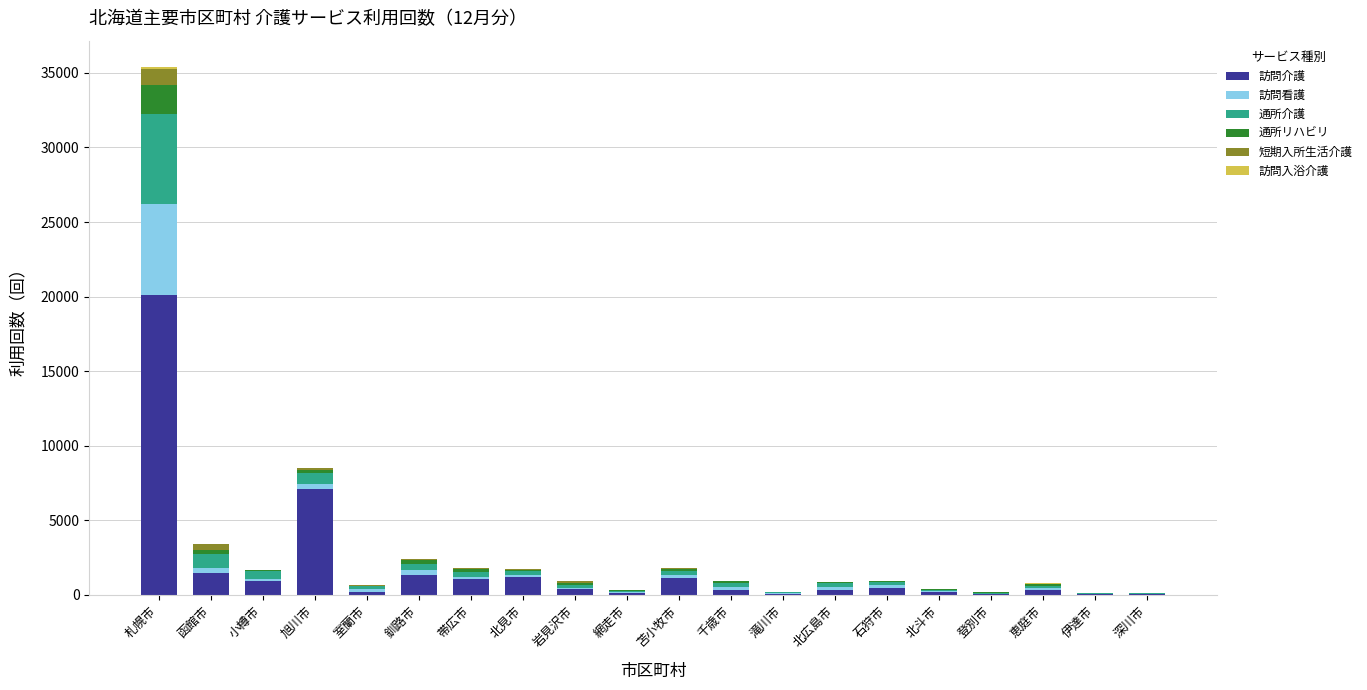

At which category is the sum across all series the highest?

札幌市